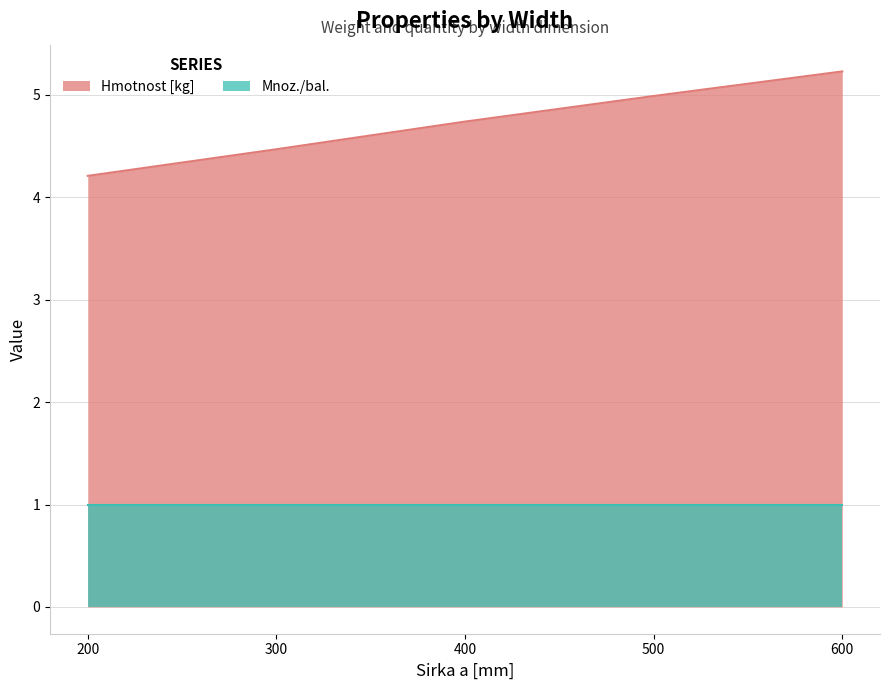

What is the maximum value shown in the chart?

5.2